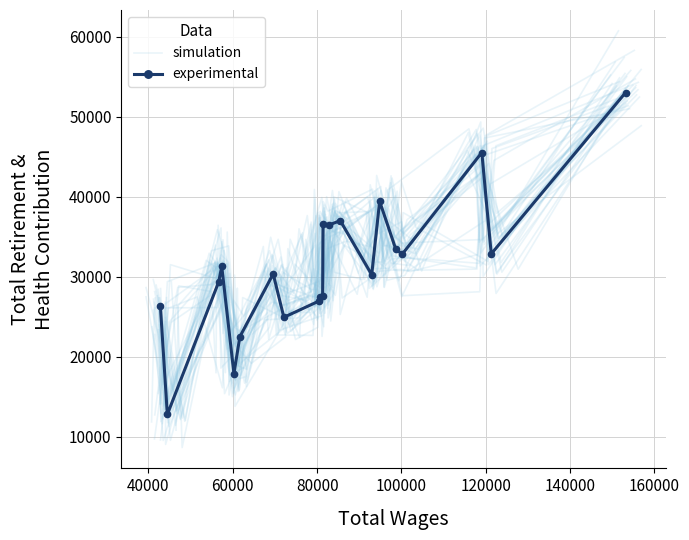

Is the value of simulation at 20 greater than the value of experimental at 20000?

Yes